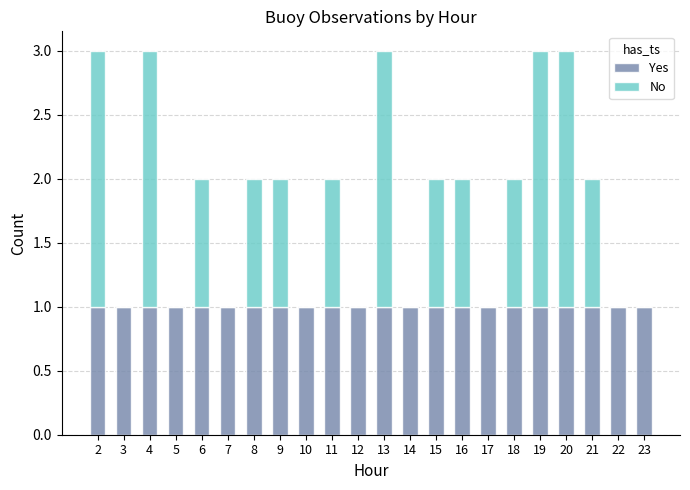

What is the average value of the Yes series?

1